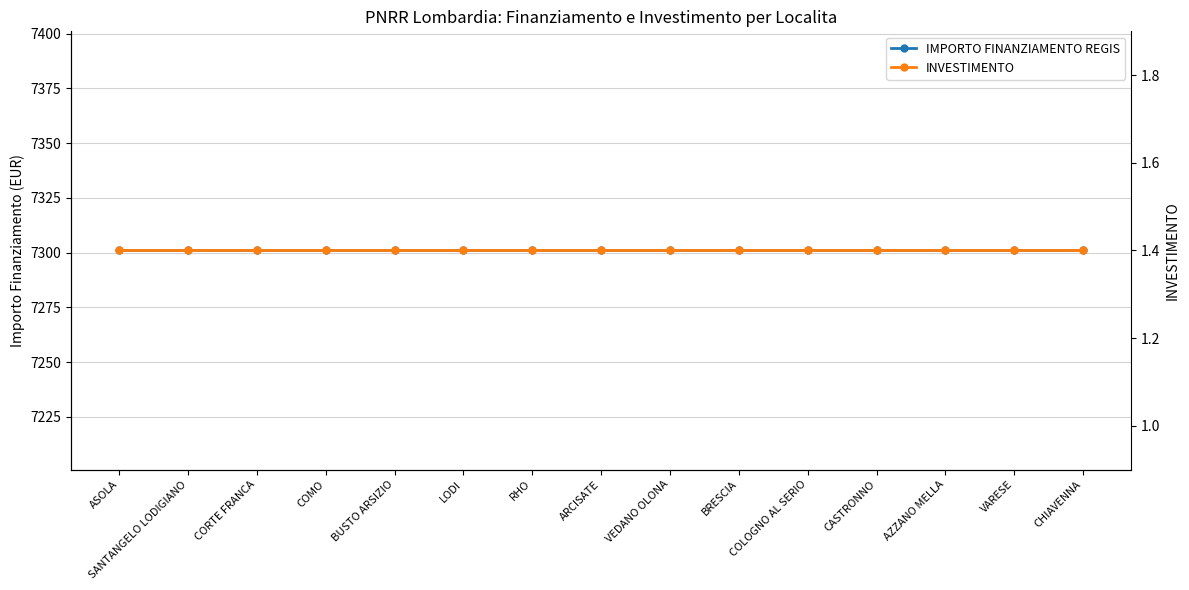

Which series has the widest spread of values?

IMPORTO FINANZIAMENTO REGIS